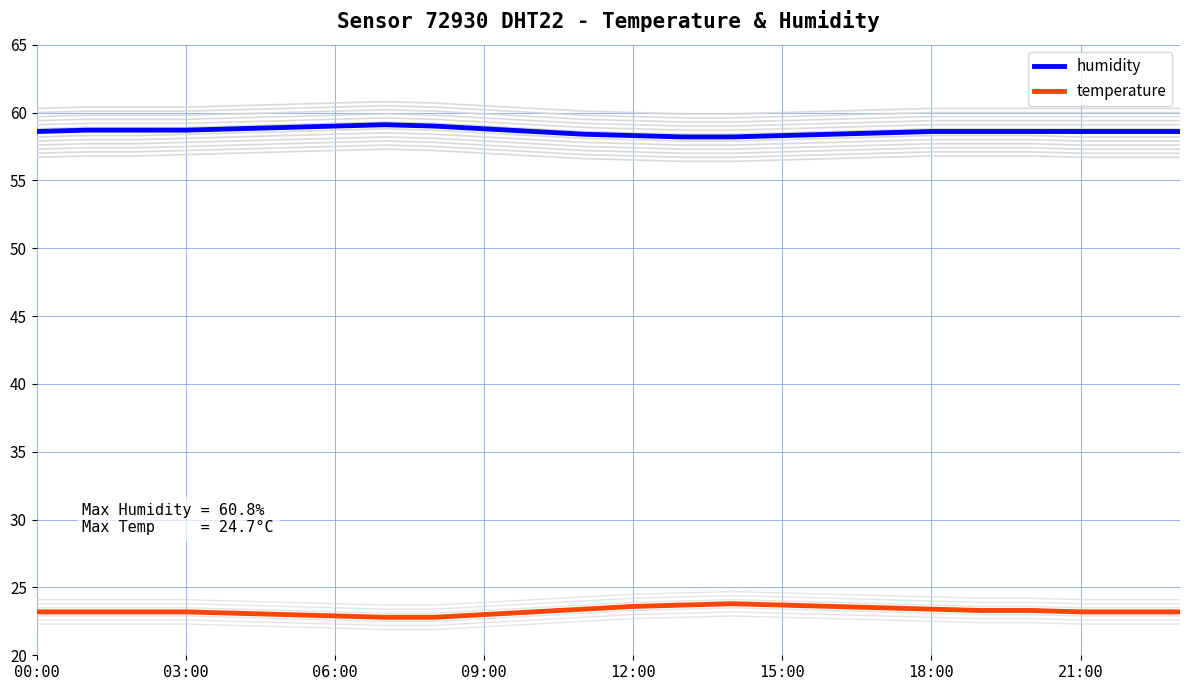

What is the lowest value of the humidity series?

58.2